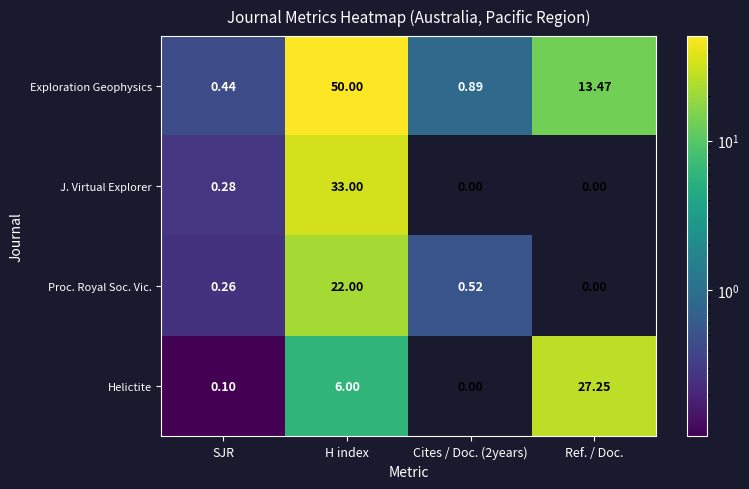

At how many categories does at least one series exceed 26?

2